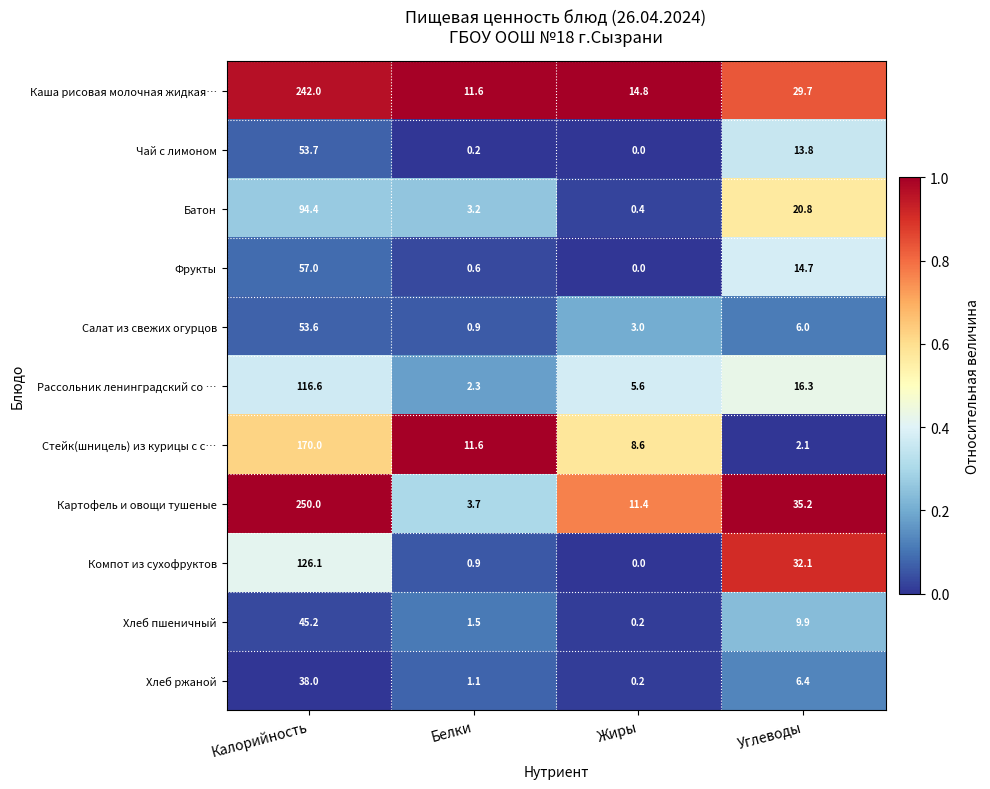

What is the spread (max minus min) of values at Калорийность?

212.0